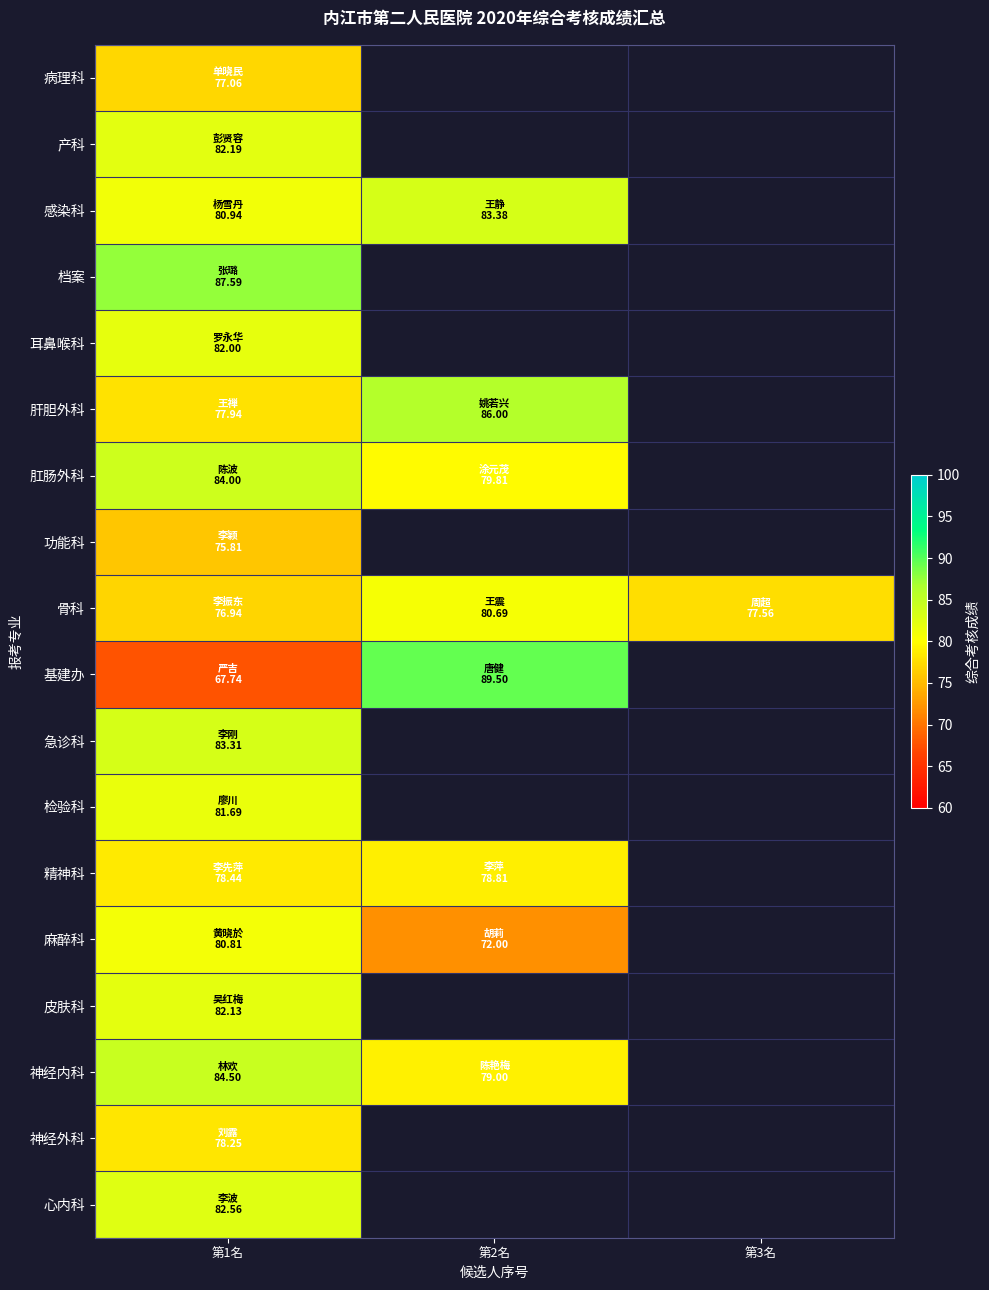

The 急诊科 series shows 83.3 at 第1名. True or false?

True